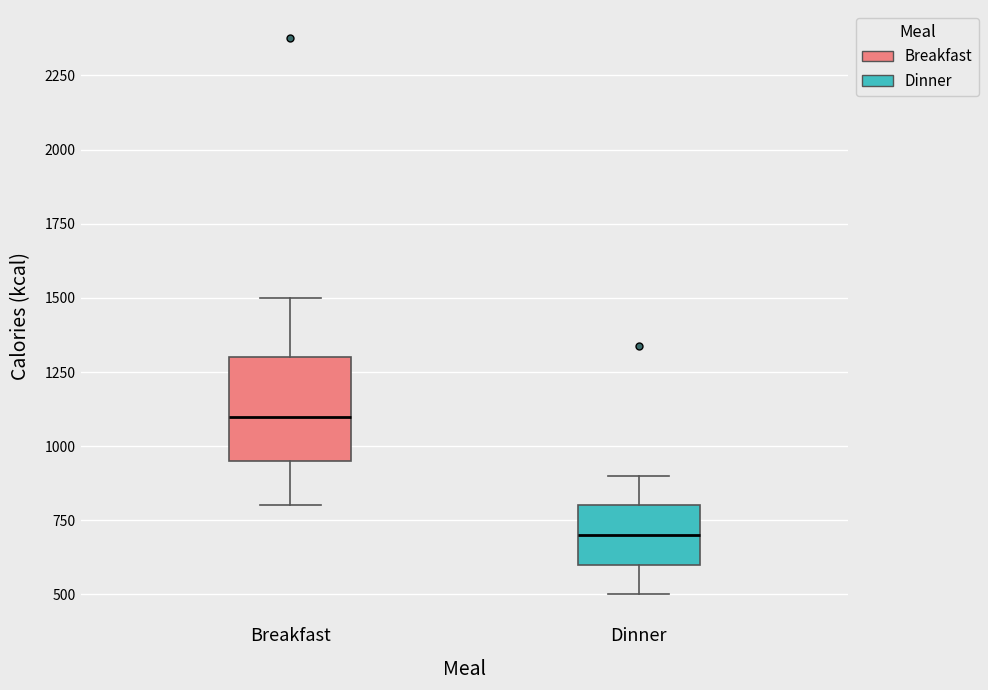

Which box has the highest median line?

Breakfast